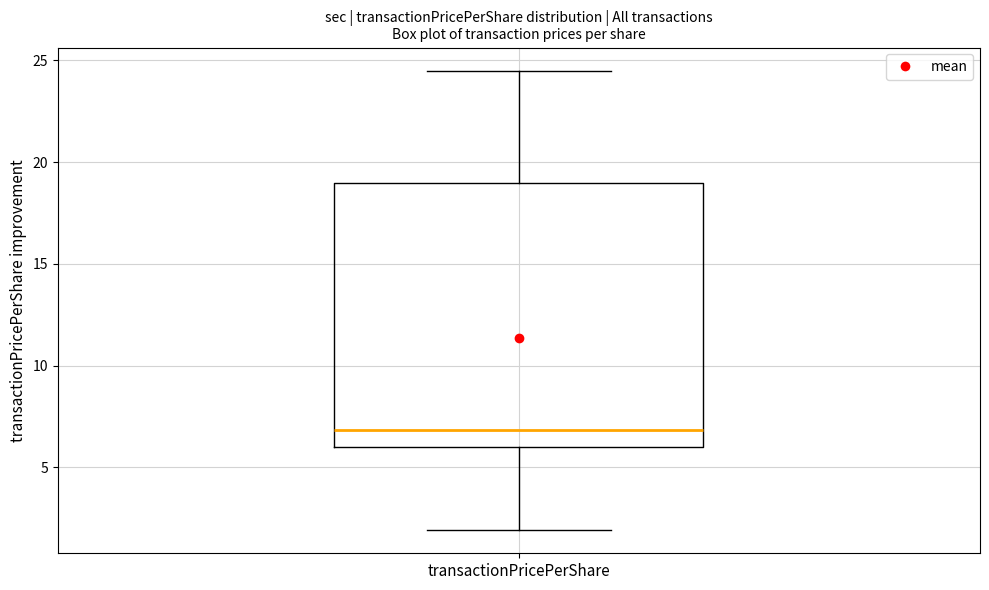

Read this box plot against the y-axis: the position of the median line, the range covered by the box, and the ends of both whiskers. The values are not printed on the chart, so give them approximately, as read against the axis.

median 7.0, box 6.0 to 19.0, whiskers 2.0 to 24.5